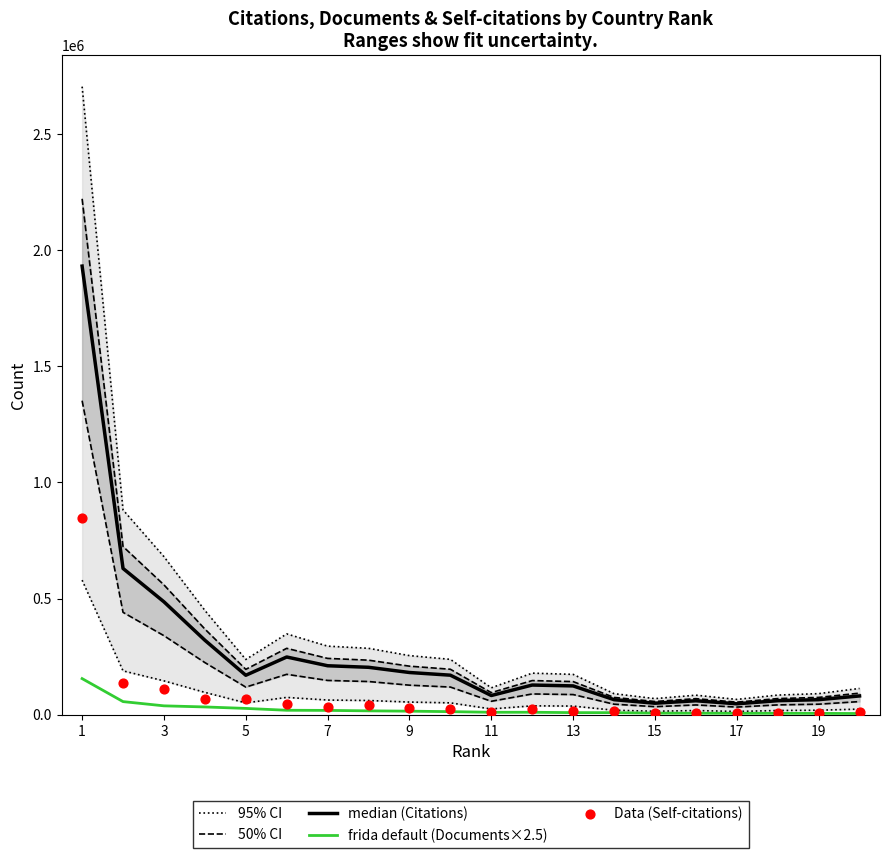

Which series reaches the maximum Y coordinate?

95% CI